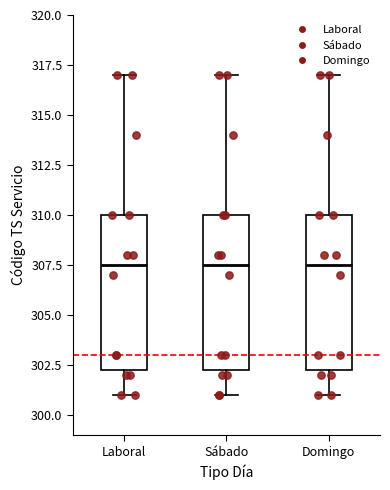

Reading left to right, read every box against the y-axis: the position of its median line, the range the box covers, and the ends of its whiskers. The values are not printed on the chart, so give them approximately, as read against the axis.

Laboral: median 307.5, box 302.5 to 310.0, whiskers 301.0 to 317.0
Sábado: median 307.5, box 302.5 to 310.0, whiskers 301.0 to 317.0
Domingo: median 307.5, box 302.5 to 310.0, whiskers 301.0 to 317.0